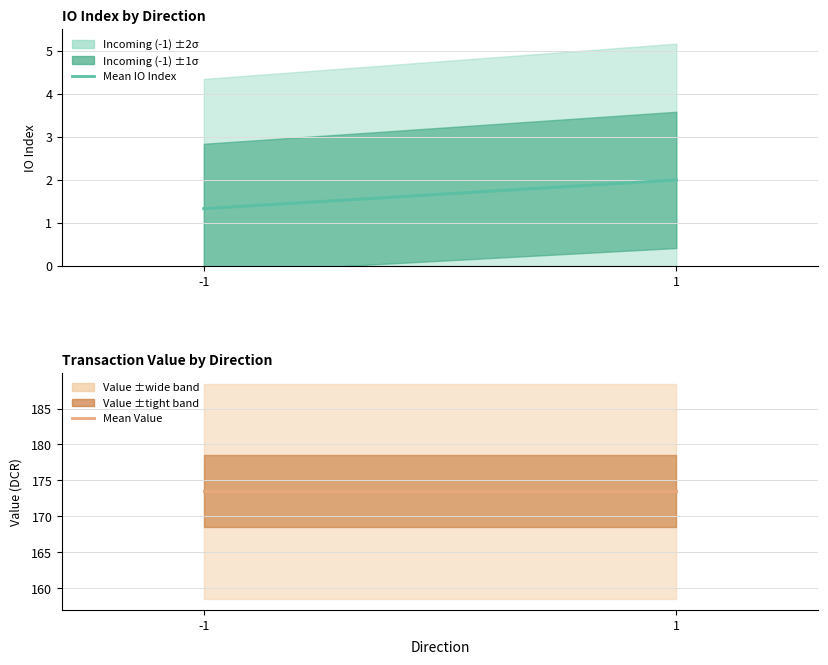

Rank the categories by Regular / Outgoing value from lowest to highest.

-1, 1